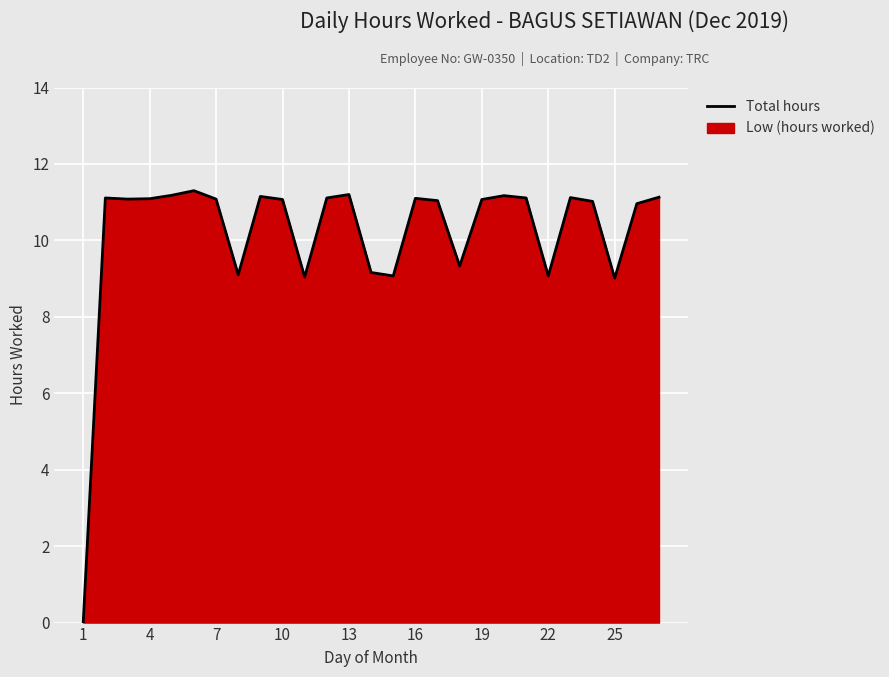

What is the average value?

10.2